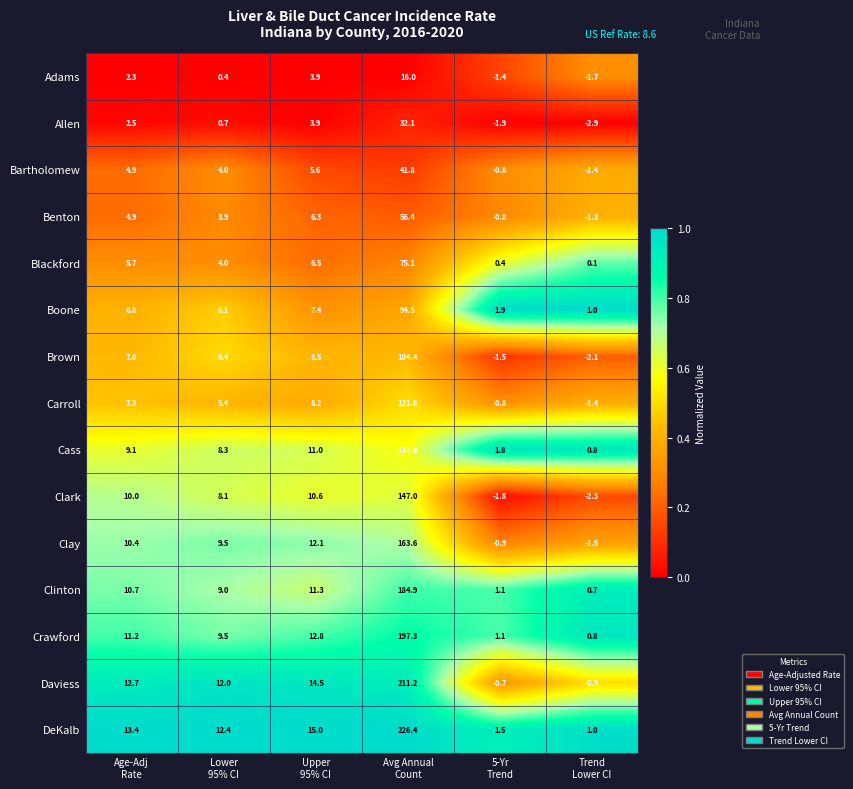

What is the lowest value of the Brown series?

-2.1